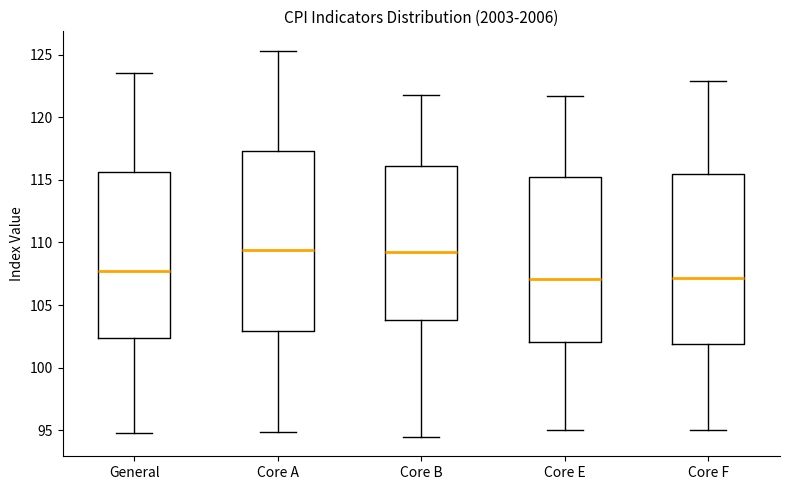

Reading left to right, read every box against the y-axis: the position of its median line, the range the box covers, and the ends of its whiskers. The values are not printed on the chart, so give them approximately, as read against the axis.

General: median 107.5, box 102.5 to 115.5, whiskers 95.0 to 123.5
Core A: median 109.5, box 103.0 to 117.5, whiskers 95.0 to 125.5
Core B: median 109.5, box 104.0 to 116.0, whiskers 94.5 to 122.0
Core E: median 107.0, box 102.0 to 115.0, whiskers 95.0 to 121.5
Core F: median 107.0, box 102.0 to 115.5, whiskers 95.0 to 123.0